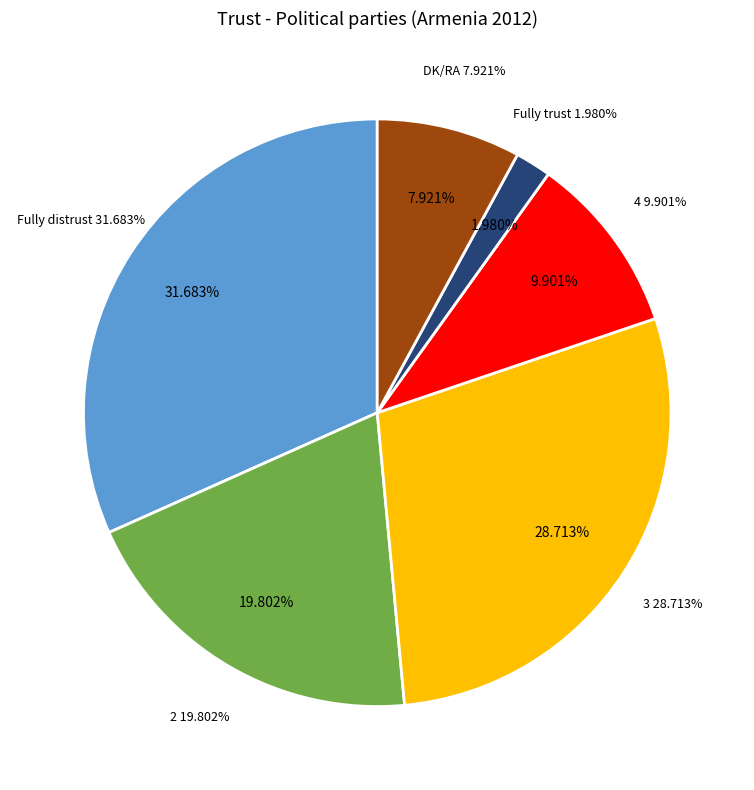

What percentage is the DK/RA slice, to the nearest percent?

8%